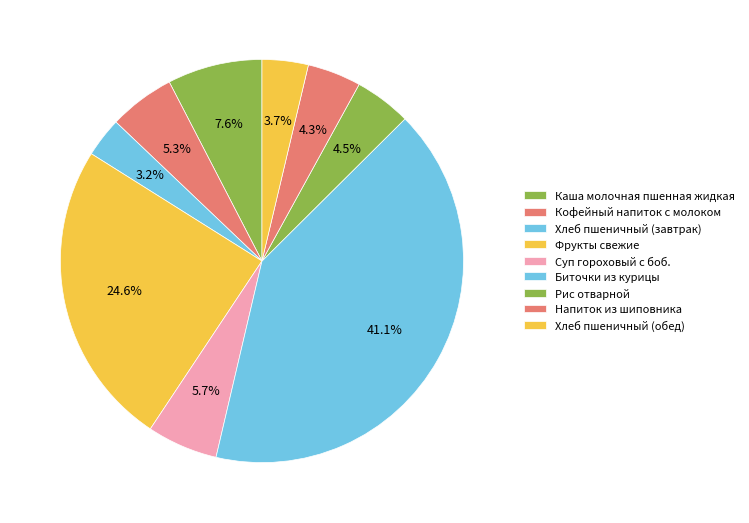

The Хлеб пшеничный (обед) slice represents 4% of the pie. True or false?

True